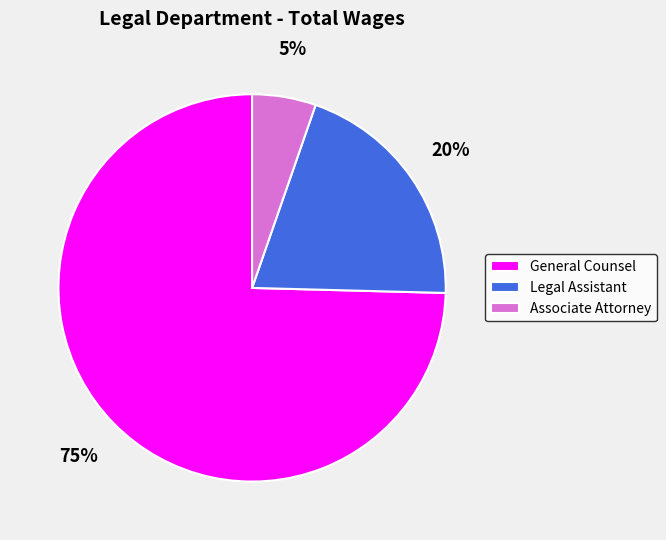

True or false: Legal Assistant accounts for 20% of the total.

True